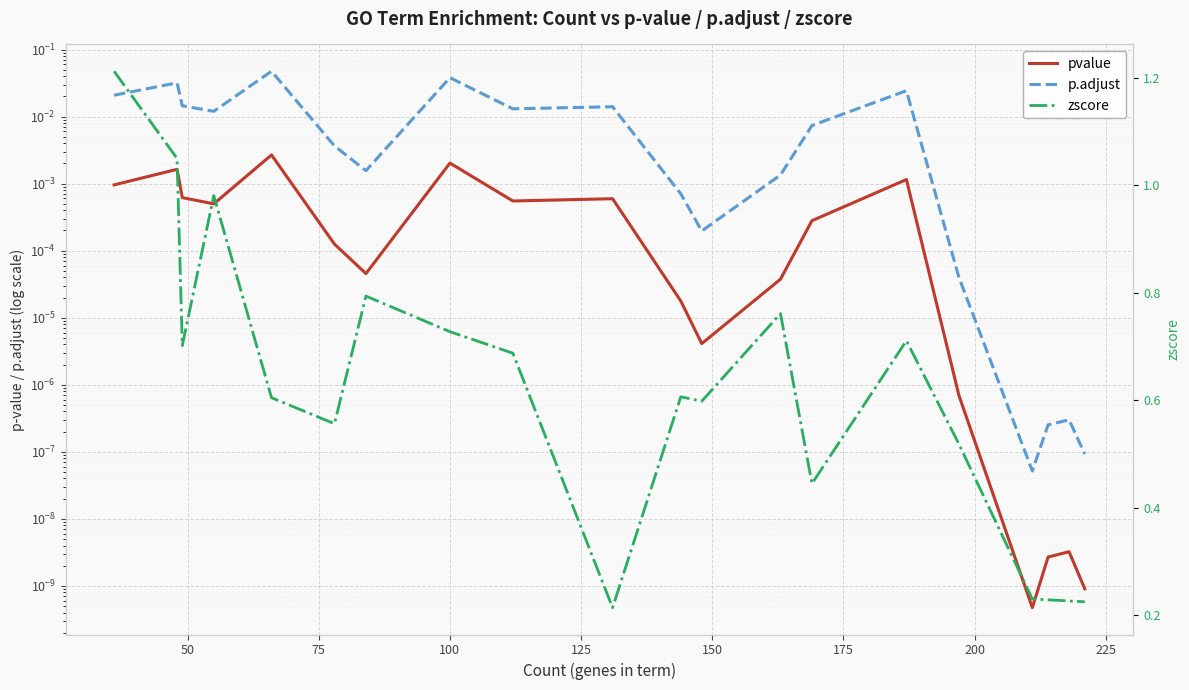

How many interior local peaks does the p.adjust series have?

6